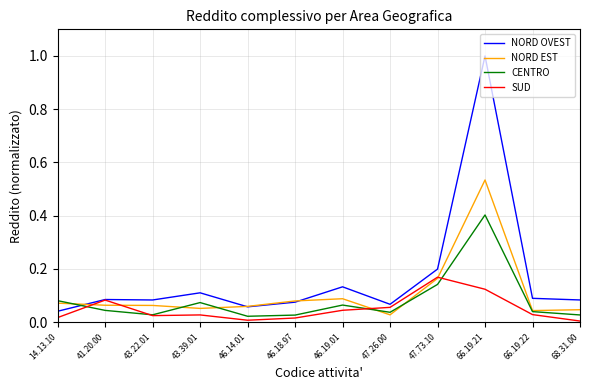

True or false: NORD EST has a value of 0.0 at 46.19.01.

False